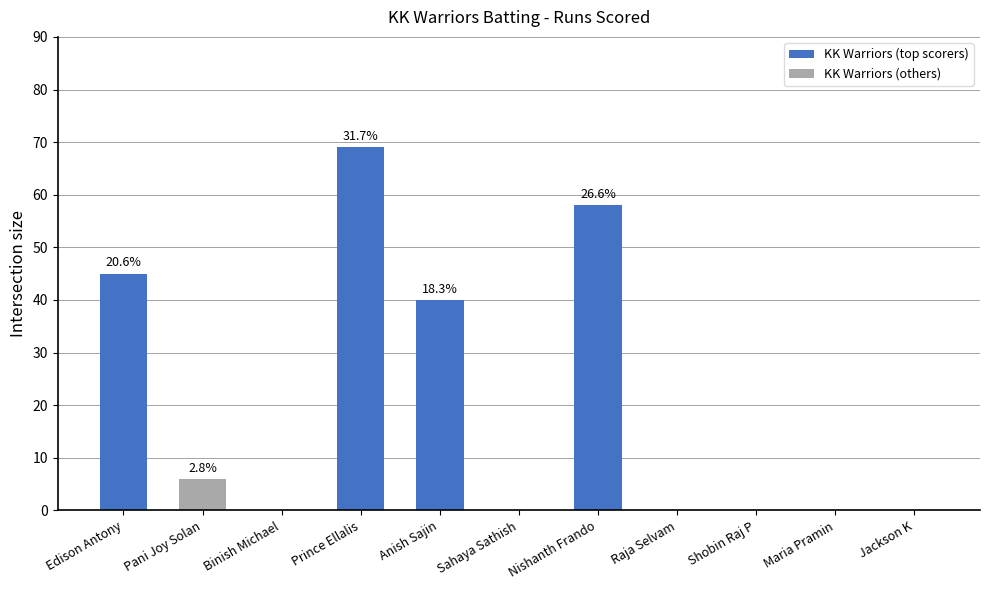

Does the chart contain stacked bars?

No